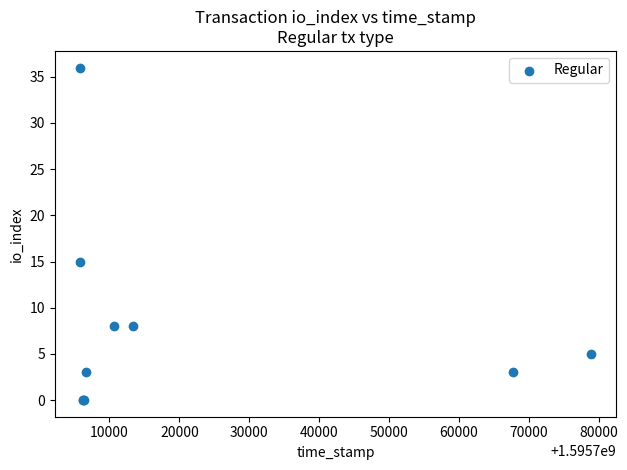

What Y value in the scatter plot is closest to 18?

15